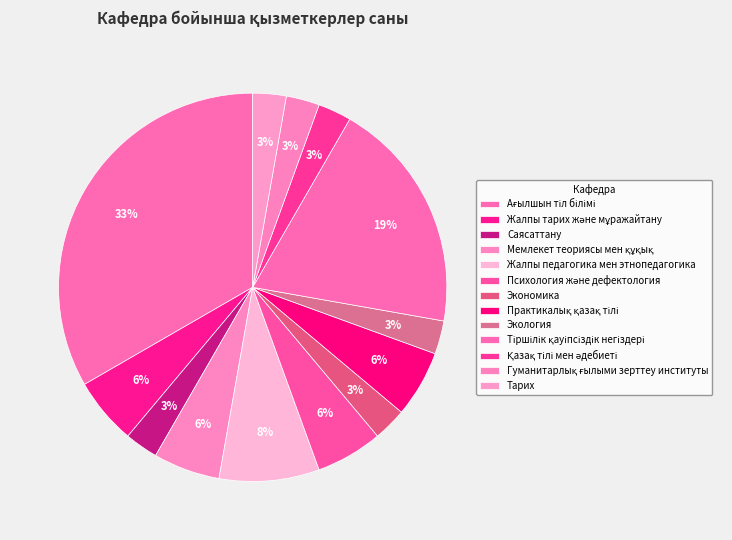

Rank the categories by value from highest to lowest.

Ағылшын тіл білімі, Тіршілік қауіпсіздік негіздері, Жалпы педагогика мен этнопедагогика, Жалпы тарих және мұражайтану, Мемлекет теориясы мен құқық, Психология және дефектология, Практикалық қазақ тілі, Саясаттану, Экономика, Экология, Қазақ тілі мен әдебиеті, Гуманитарлық ғылыми зерттеу институты, Тарих